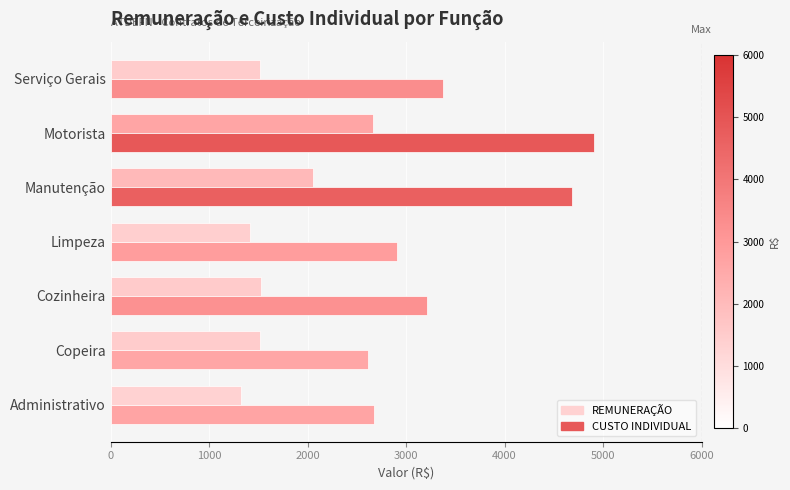

What is the average value of the CUSTO INDIVIDUAL series?

3481.9